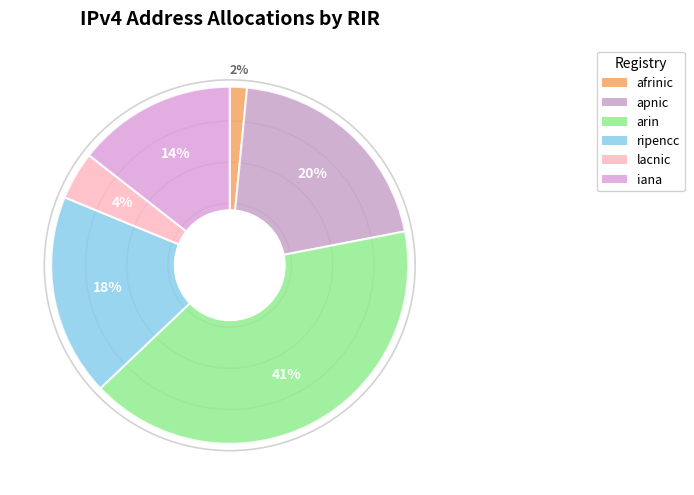

Rank the categories by value from lowest to highest.

afrinic, lacnic, iana, ripencc, apnic, arin